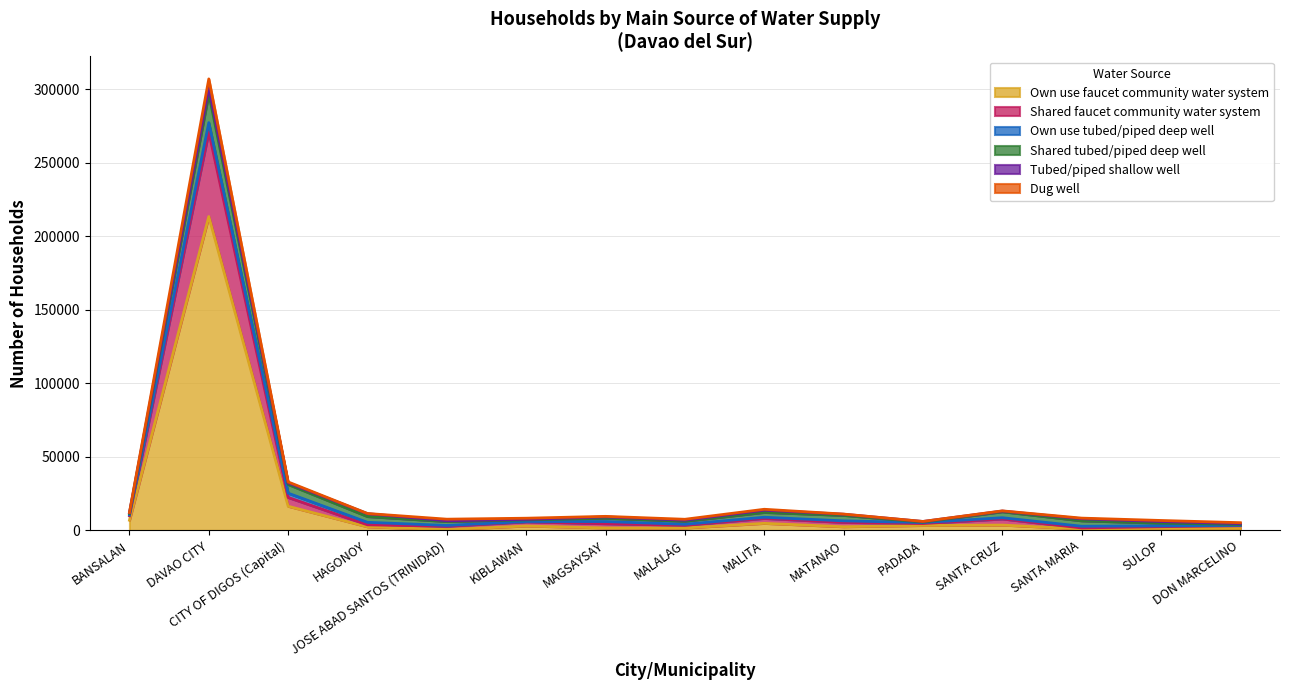

What is the label of the 5th point from the left?

JOSE ABAD SANTOS (TRINIDAD)